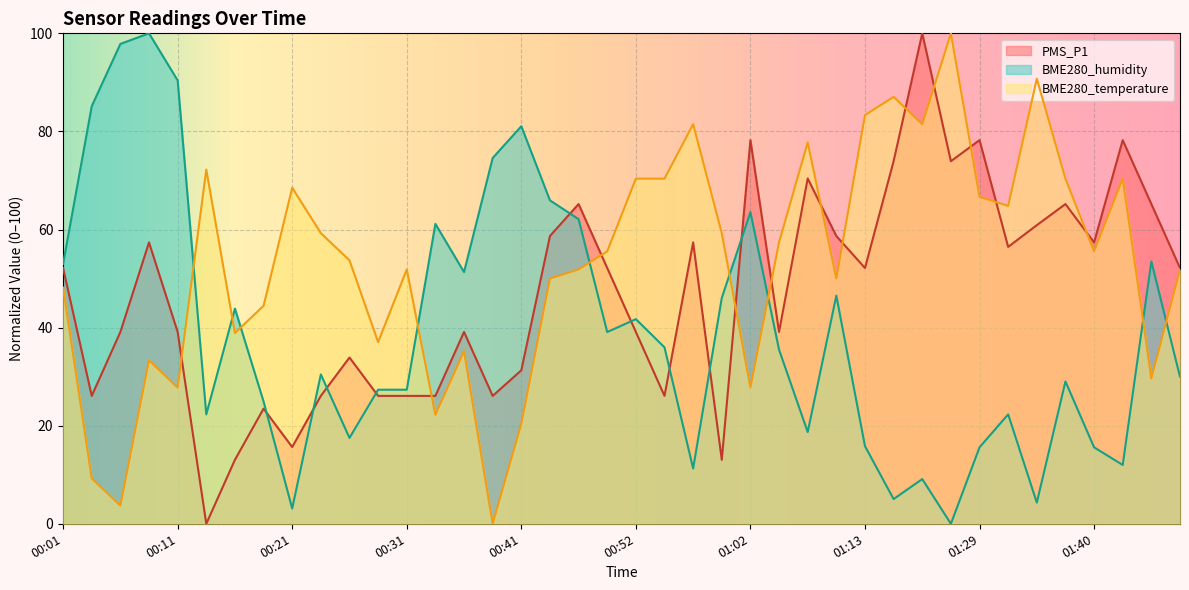

Rank the categories by PMS_P1 value from highest to lowest.

01:22, 01:02, 01:29, 01:43, 01:16, 01:26, 01:07, 00:46, 01:37, 01:46, 01:34, 00:43, 01:10, 00:09, 00:57, 01:40, 01:31, 00:01, 00:49, 01:13, 01:49, 00:06, 00:11, 00:36, 00:52, 01:05, 00:26, 00:41, 00:04, 00:23, 00:28, 00:31, 00:33, 00:38, 00:54, 00:18, 00:21, 00:16, 01:00, 00:13